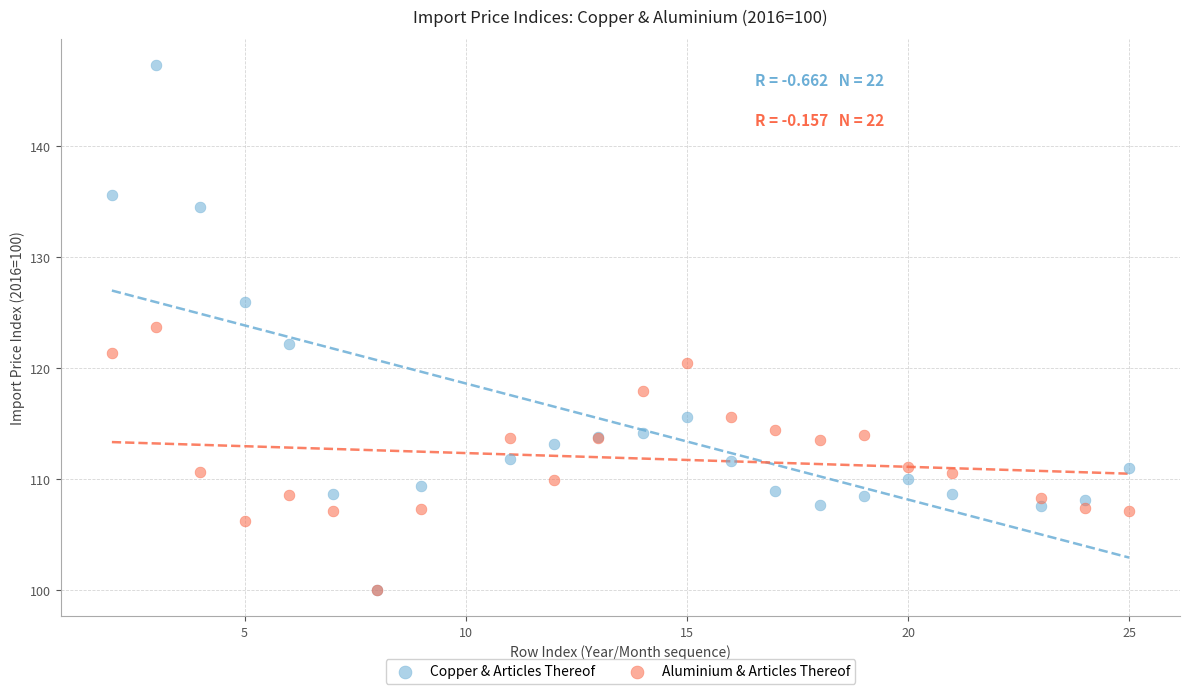

What are all the series names shown in the legend?

Copper & Articles Thereof, Aluminium & Articles Thereof